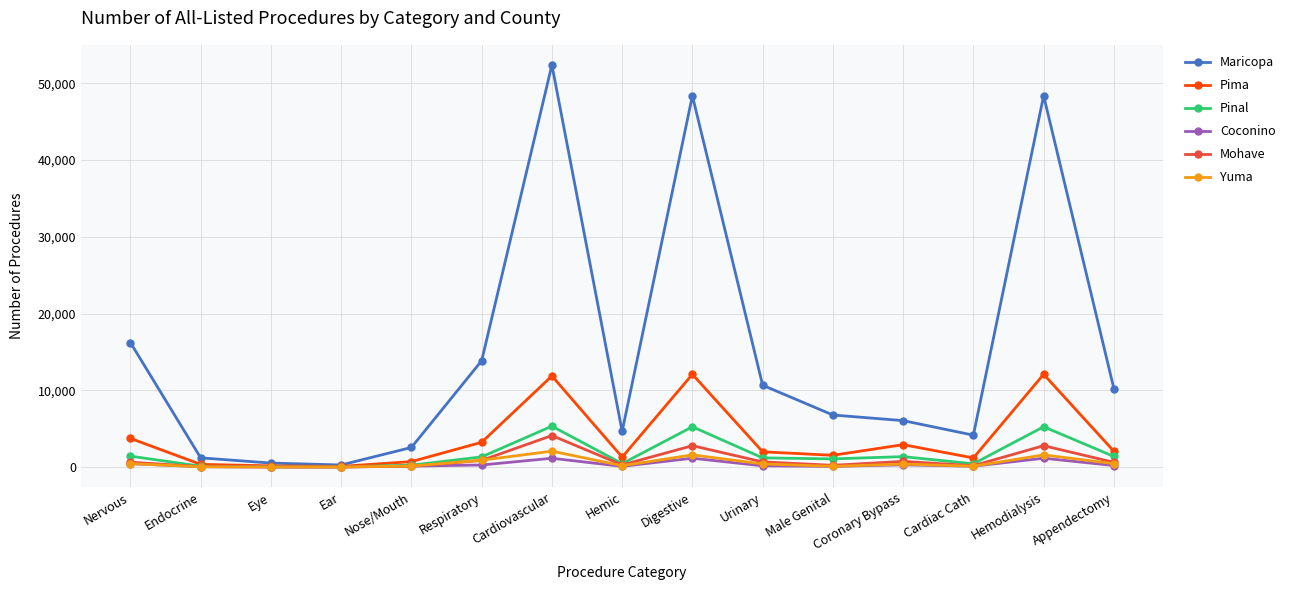

In Coconino, how many points are lower than both neighbors (excluding endpoints)?

4